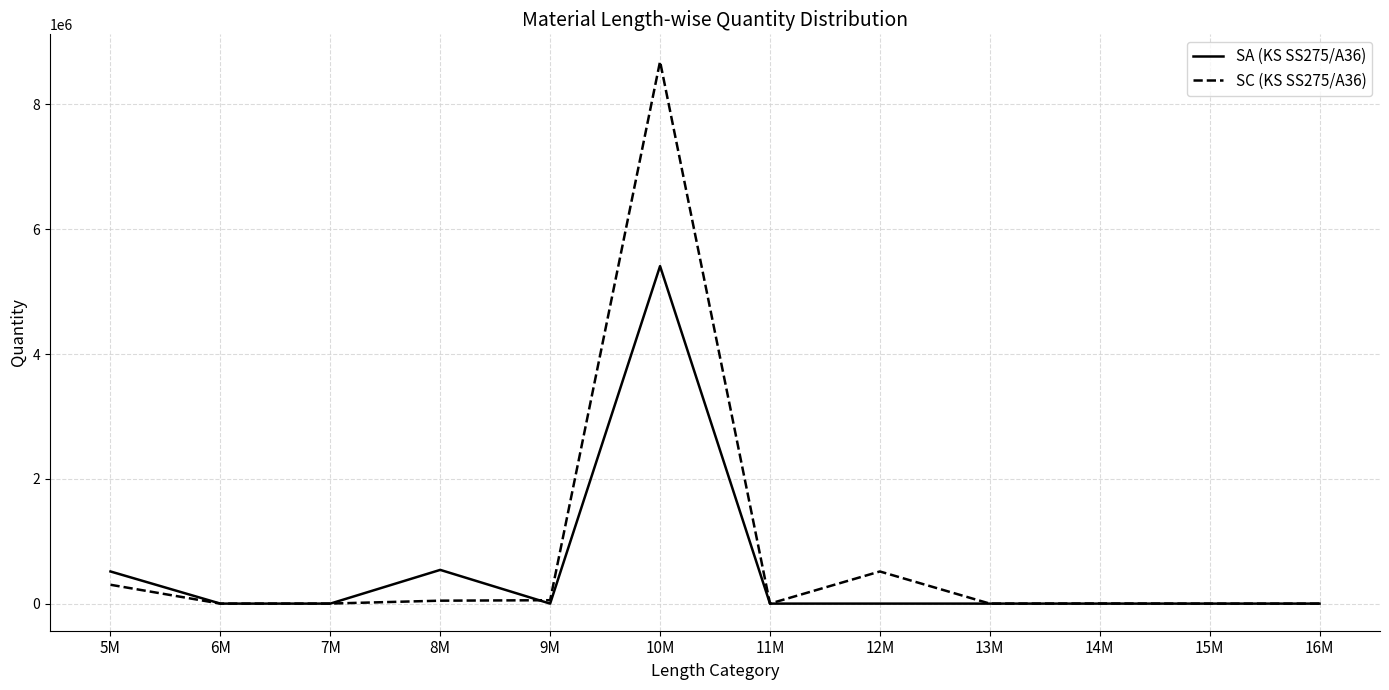

Which series has the largest total across all categories?

SC (KS SS275/A36)